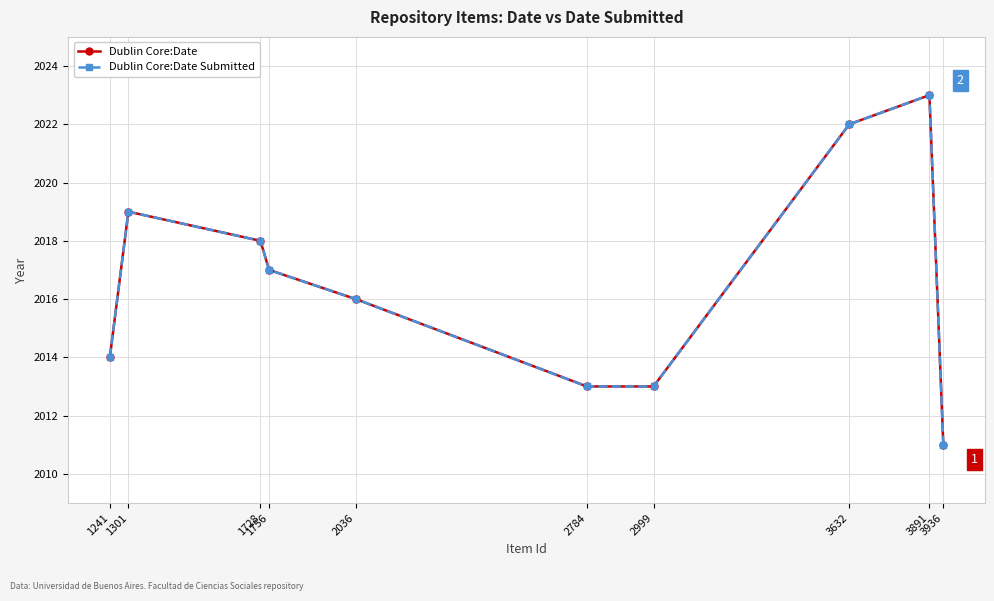

Read the Dublin Core:Date Submitted value at 1756, to the nearest 10.

2020